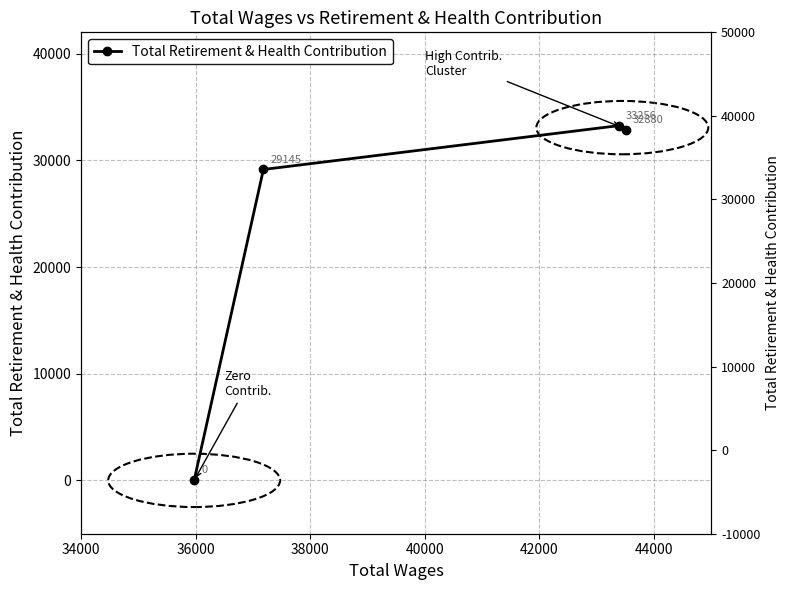

What is the average value?

23820